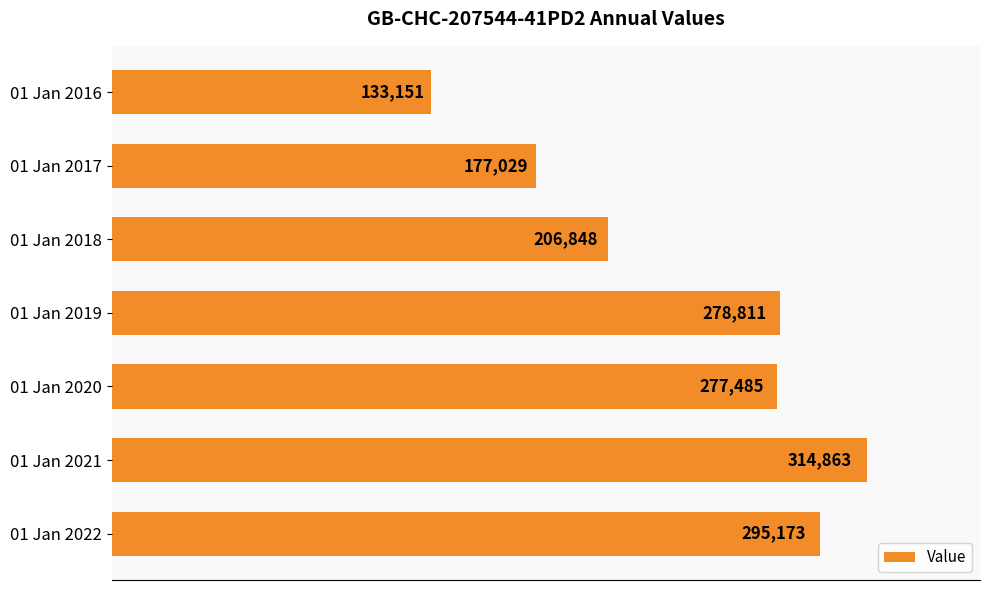

The chart shows a value of 206090 at 01 Jan 2016. True or false?

False